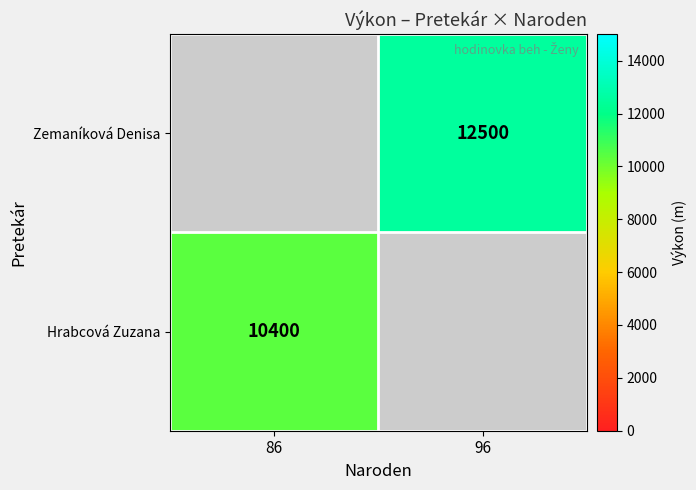

How many distinct data groups are displayed?

2